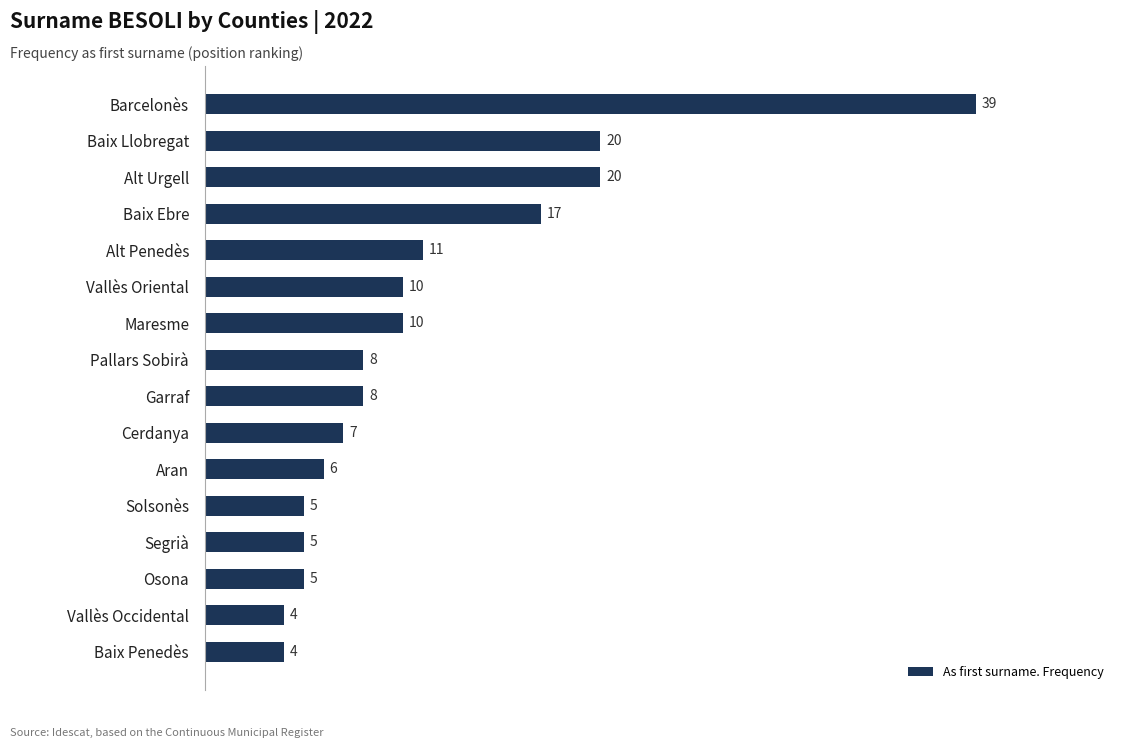

The value at Baix Ebre is 25. True or false?

False